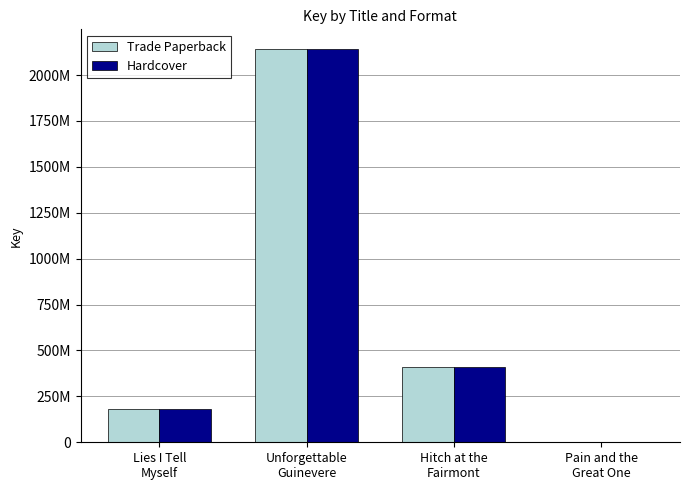

Does the chart contain any negative values?

No